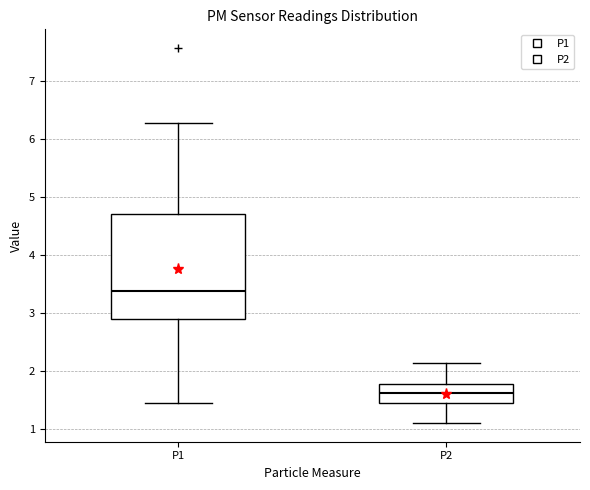

Reading left to right, read every box against the y-axis: the position of its median line, the range the box covers, and the ends of its whiskers. The values are not printed on the chart, so give them approximately, as read against the axis.

P1: median 3.4, box 2.9 to 4.7, whiskers 1.5 to 6.3
P2: median 1.6, box 1.4 to 1.8, whiskers 1.1 to 2.1